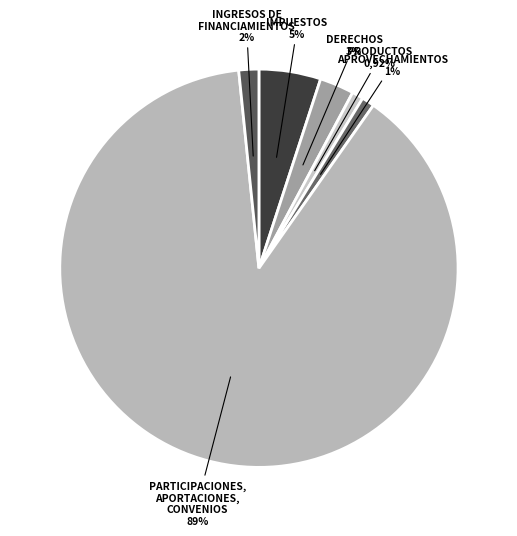

What percentage is the IMPUESTOS slice, to the nearest percent?

5%